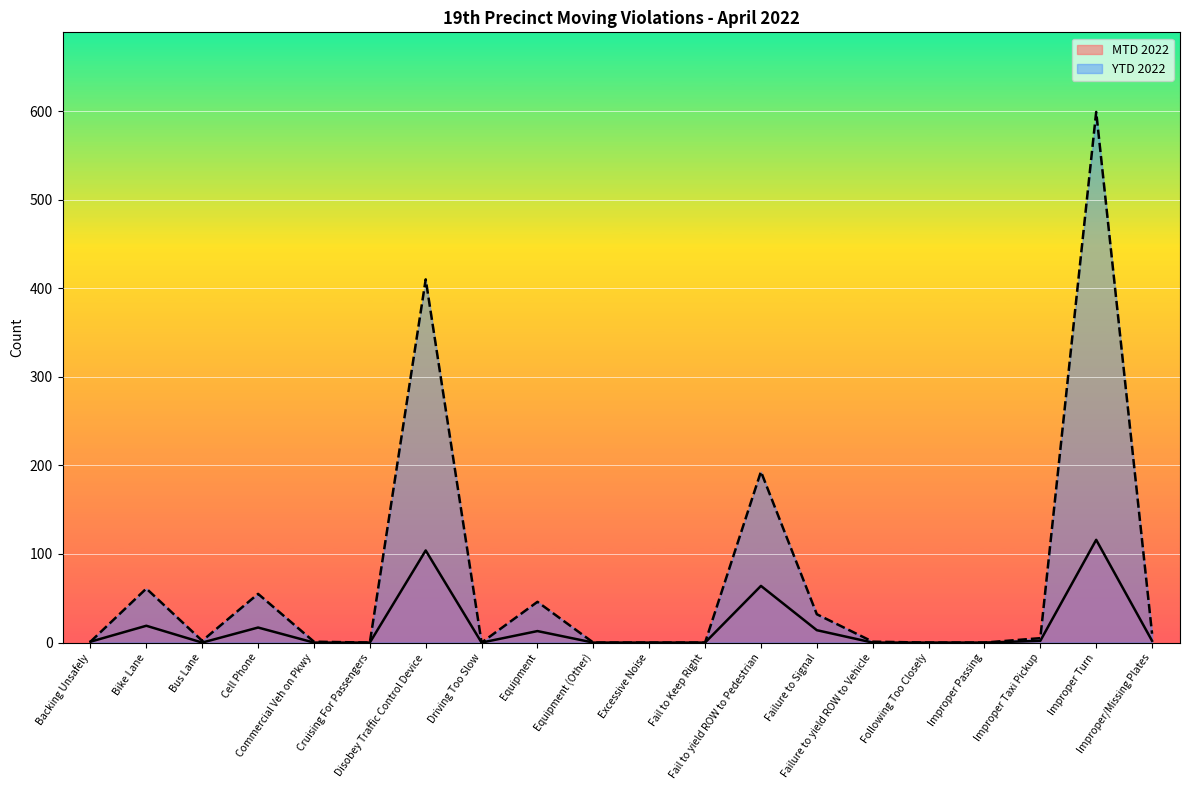

Rank the series by their average value, from highest to lowest.

YTD 2022, MTD 2022